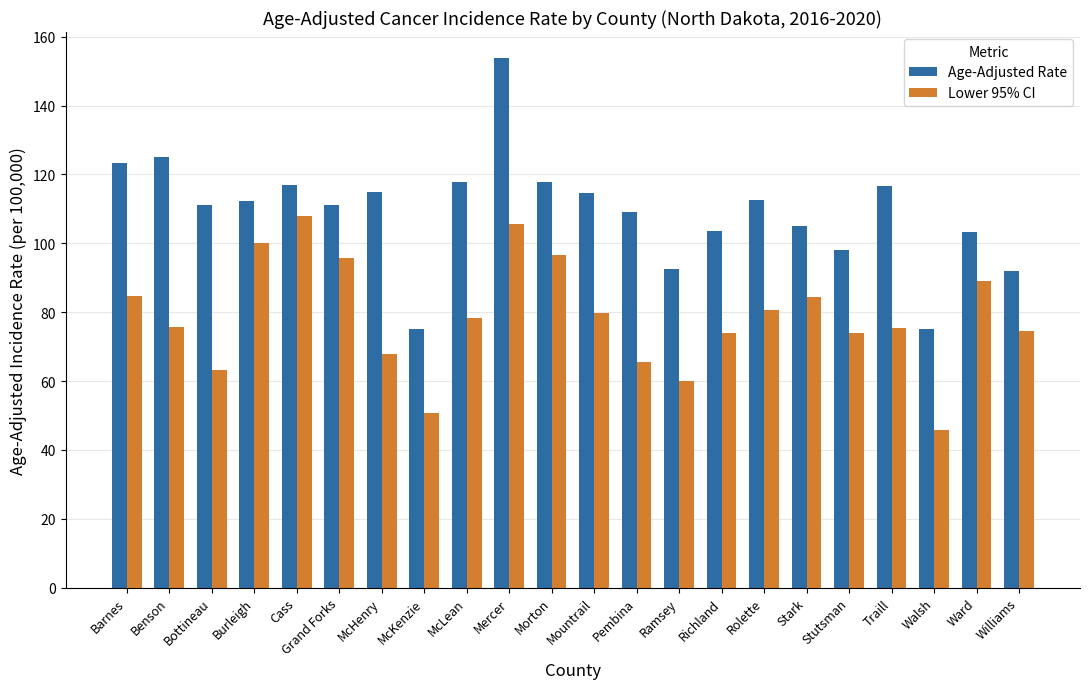

Are the bars horizontal?

No